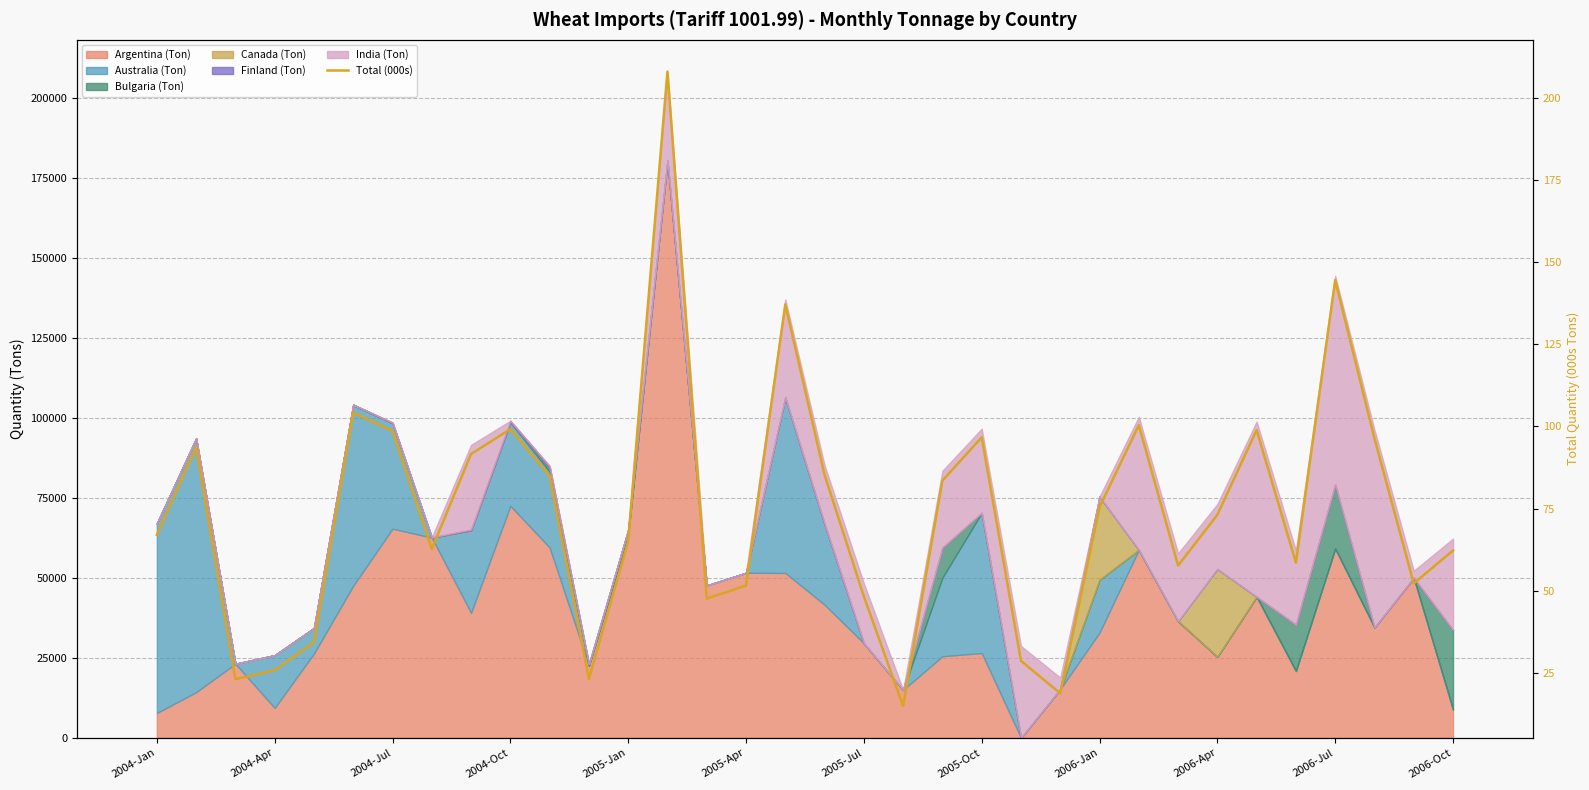

What is the minimum value shown in the chart?

15.0